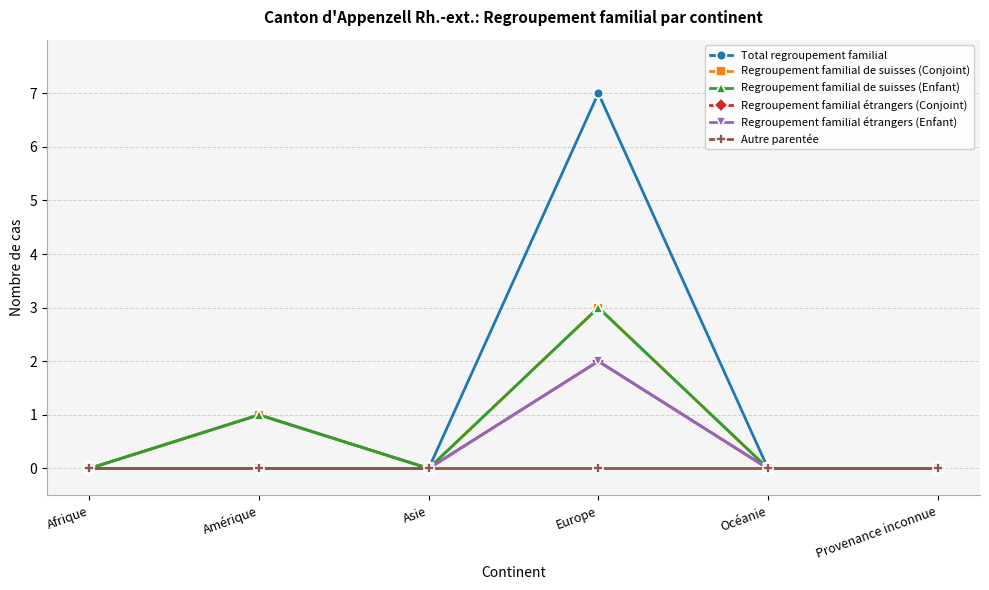

Does the chart have visible grid lines?

Yes